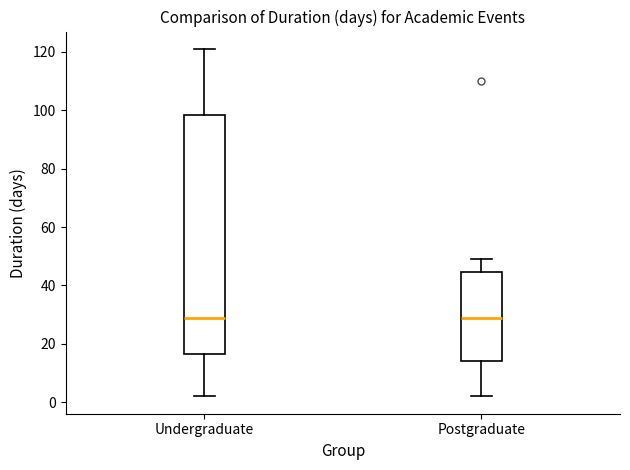

Which box is the tallest, from its lower edge to its upper edge?

Undergraduate